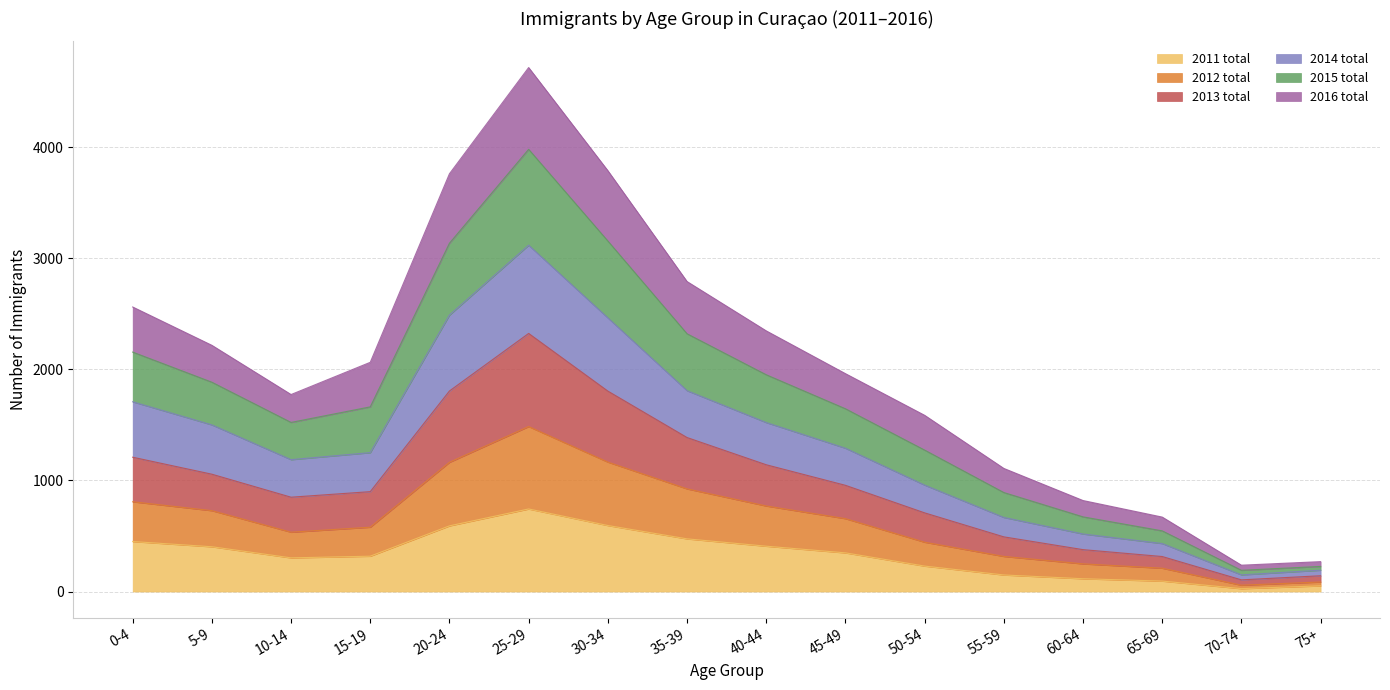

Which category has the highest value in the 2011 total series?

25-29